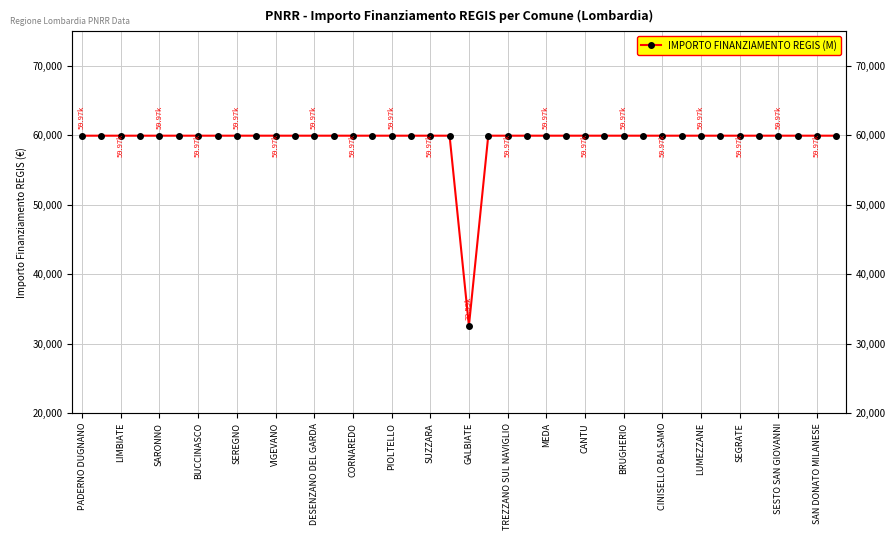

True or false: the data shows 83058 at 31.

False